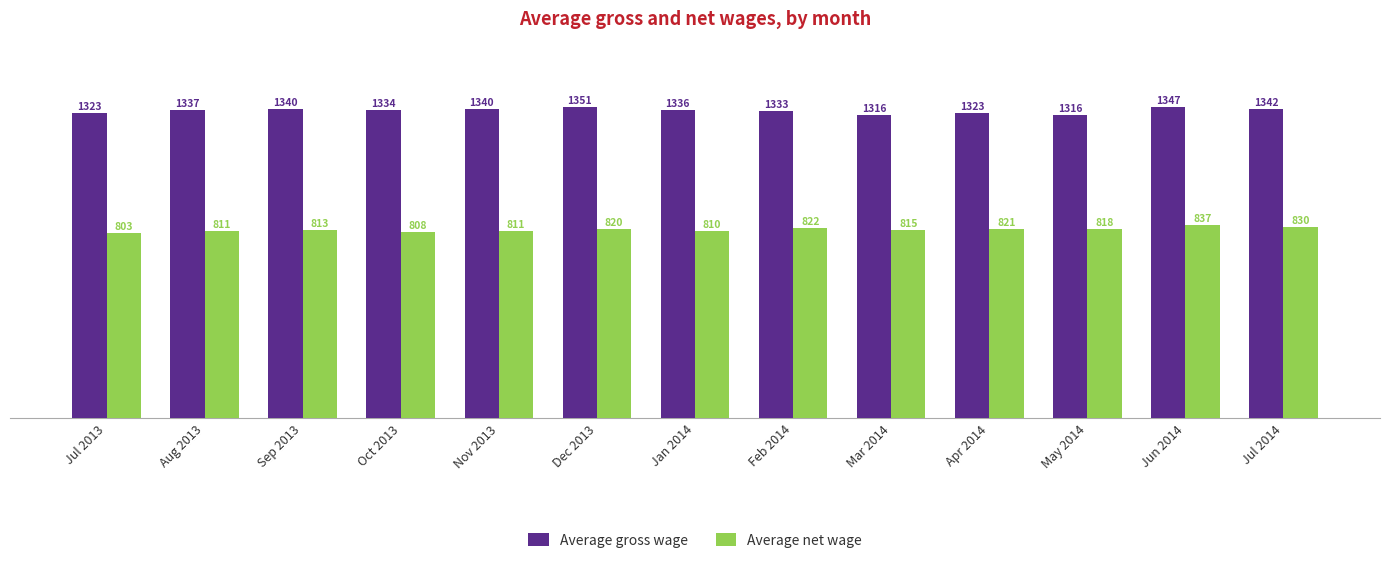

Which series has the largest range (max minus min)?

Average gross wage